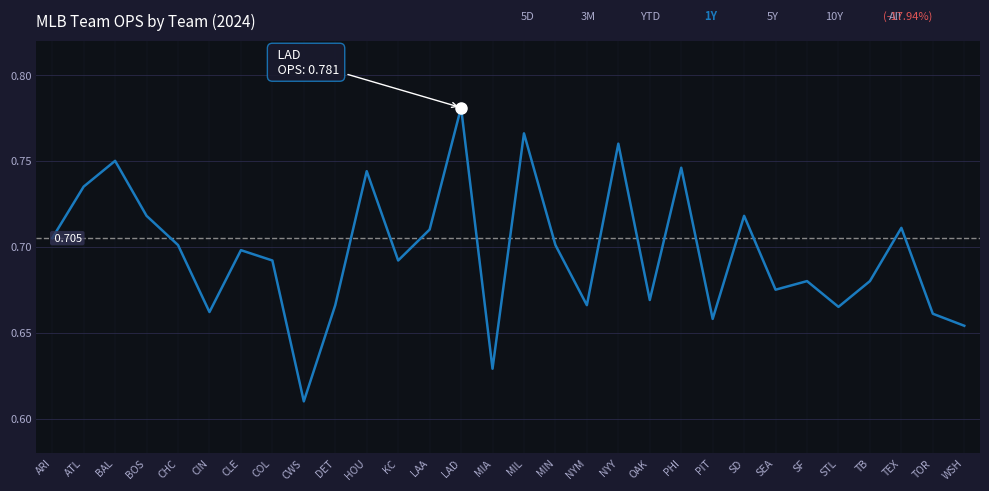

List the labels in order of value, smallest first.

CWS, MIA, WSH, PIT, TOR, CIN, STL, DET, NYM, OAK, SEA, SF, TB, COL, KC, CLE, CHC, MIN, ARI, LAA, TEX, BOS, SD, ATL, HOU, PHI, BAL, NYY, MIL, LAD